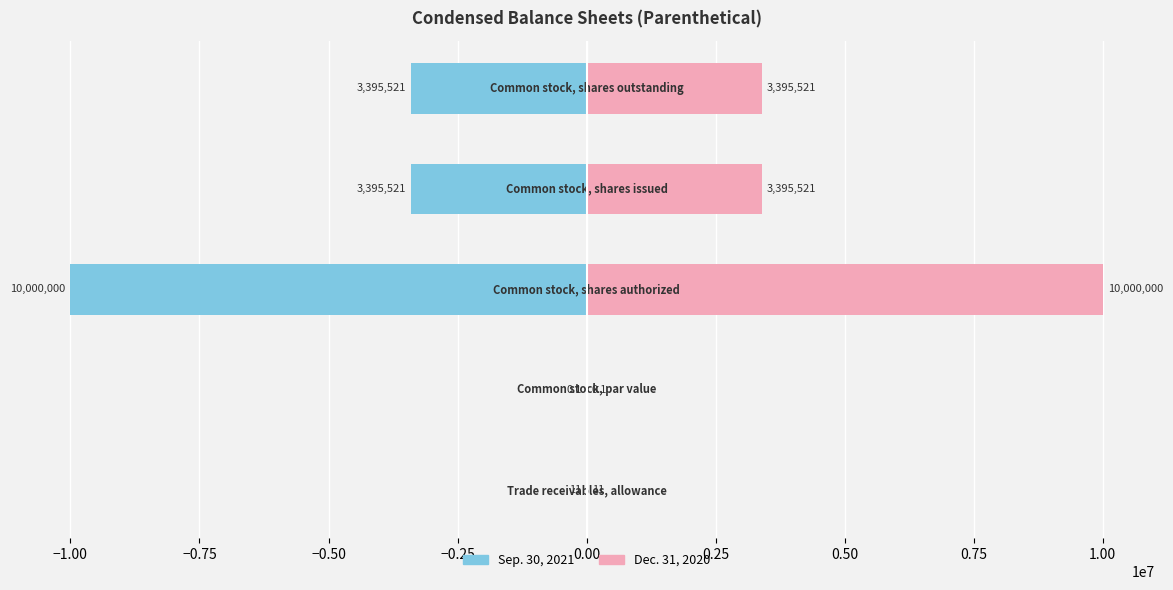

How many data points in Dec. 31, 2020 are above 3395521?

1